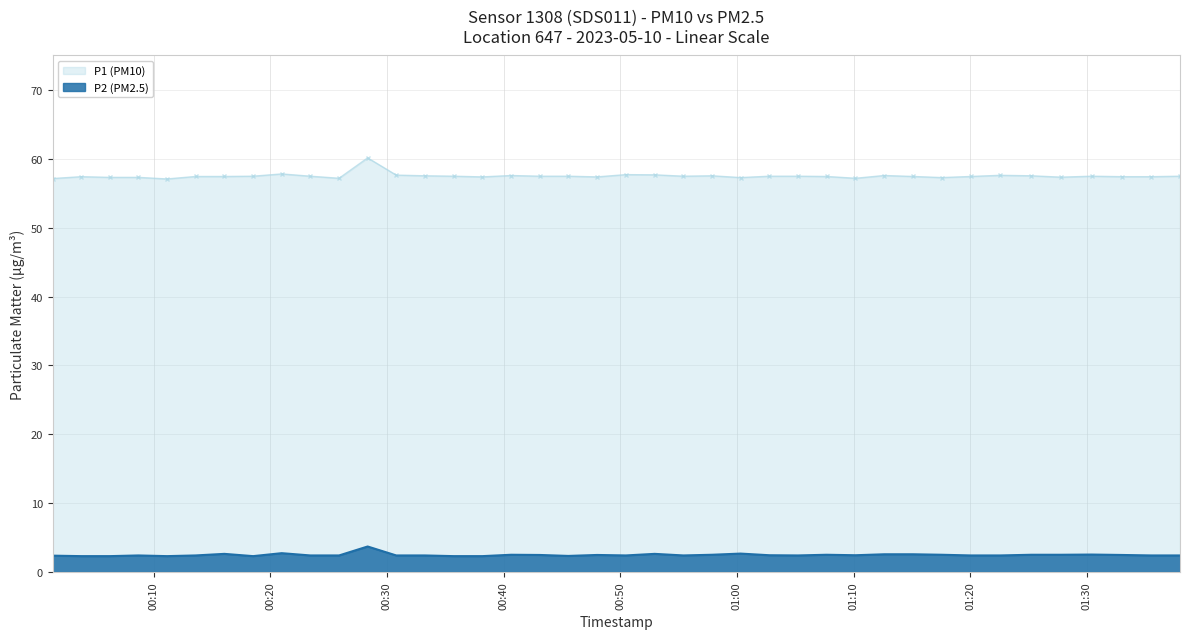

Which series has the widest spread of values?

P1 (PM10)